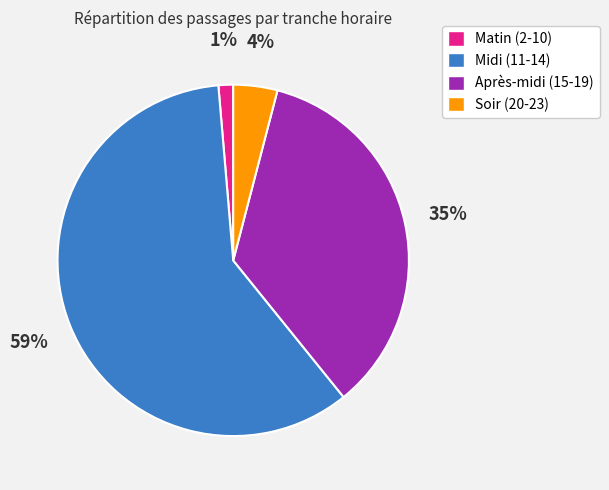

Is there a majority slice in this chart?

Yes